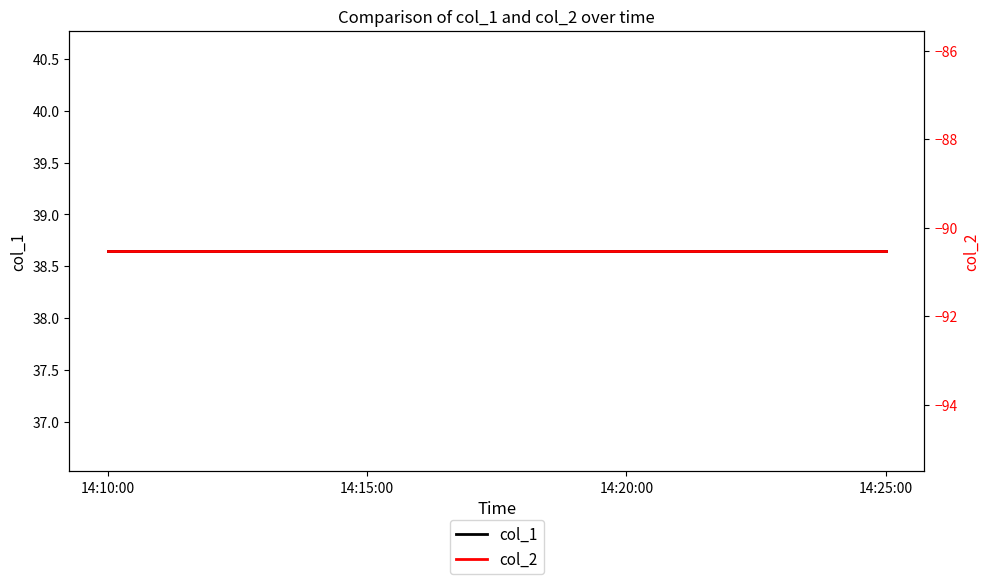

What is the sum of all col_2 values?

-362.1